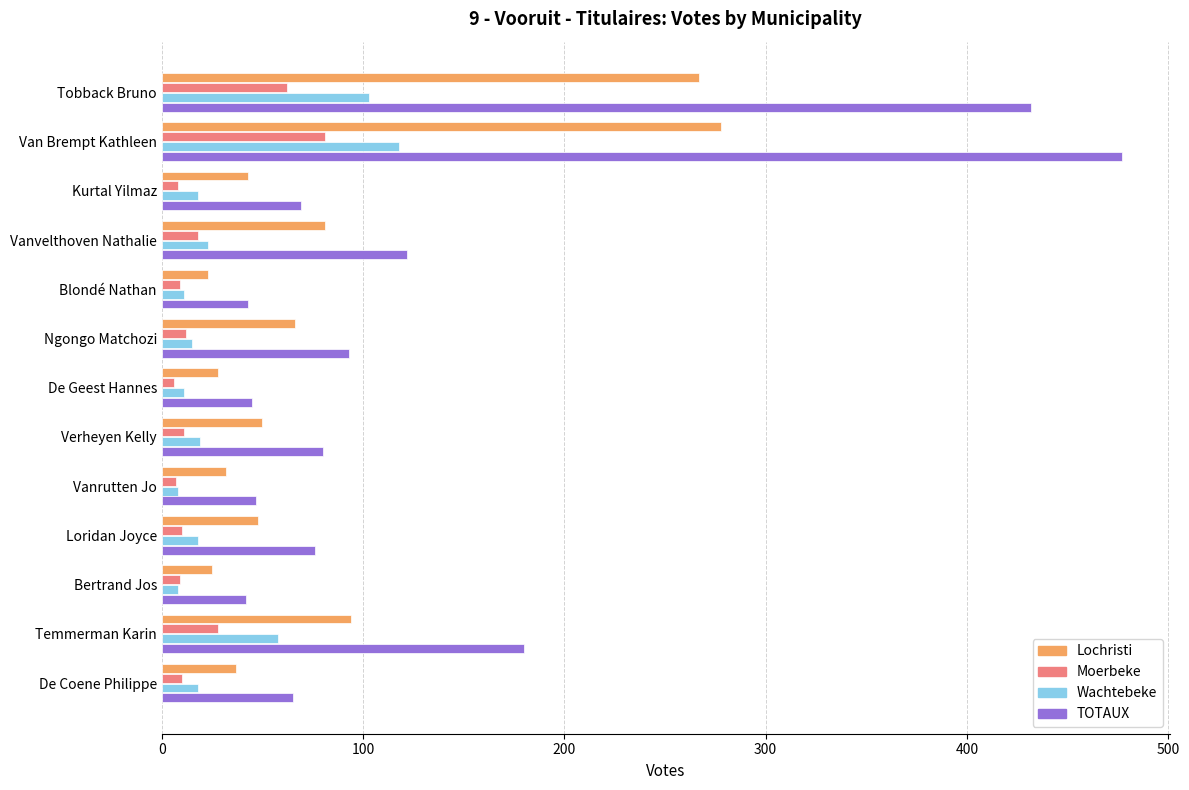

Which series has the largest range (max minus min)?

TOTAUX